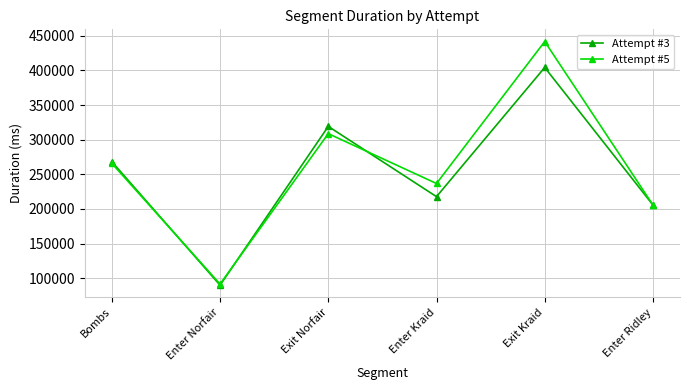

True or false: Attempt #3 has more than 0 interior local peaks.

True